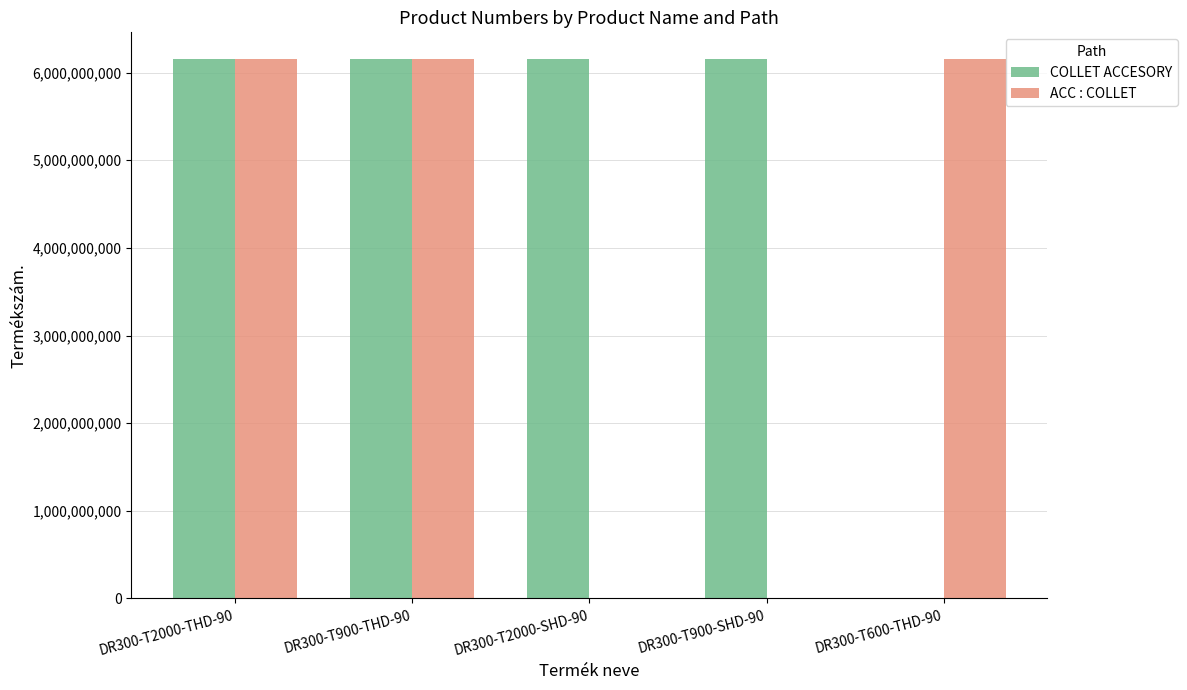

The value of COLLET ACCESORY at DR300-T600-THD-90 is 0. True or false?

True